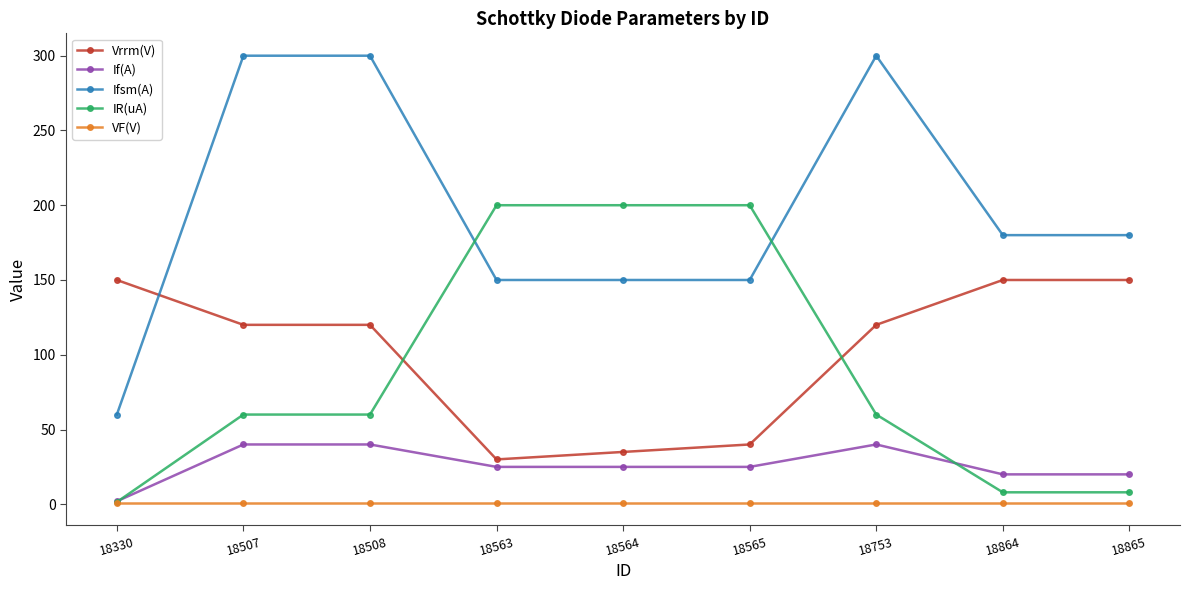

Does the chart display data point markers on the line(s)?

Yes